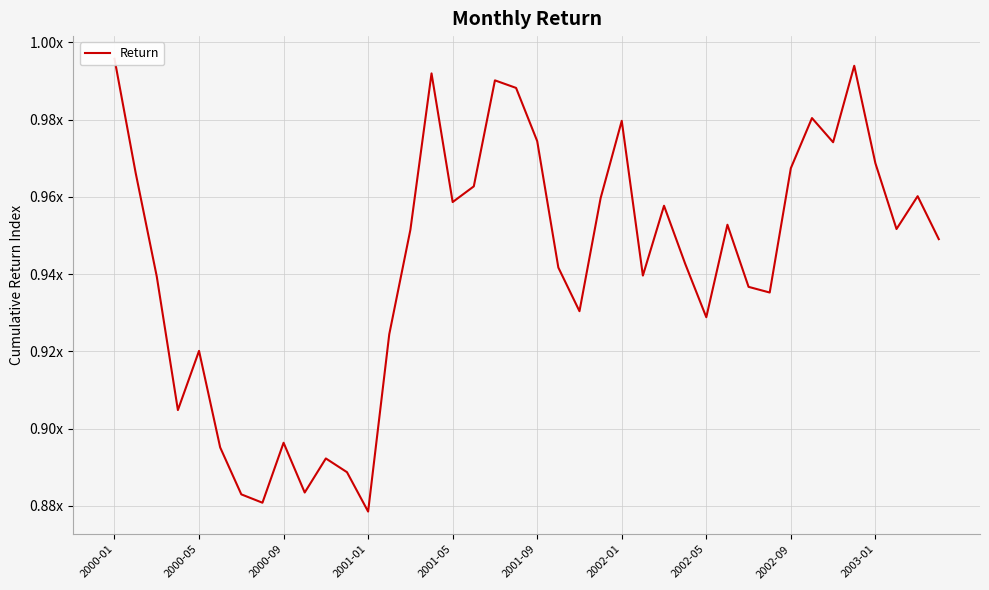

List the labels in order of value, smallest first.

12, 2002-05, 2002-01, 2003-01, 11, 10, 2001-09, 2002-09, 2001-01, 2001-05, 13, 28, 22, 31, 30, 2000-09, 25, 21, 27, 39, 14, 37, 29, 26, 16, 23, 38, 17, 2000-05, 32, 36, 34, 20, 24, 33, 19, 18, 15, 35, 2000-01